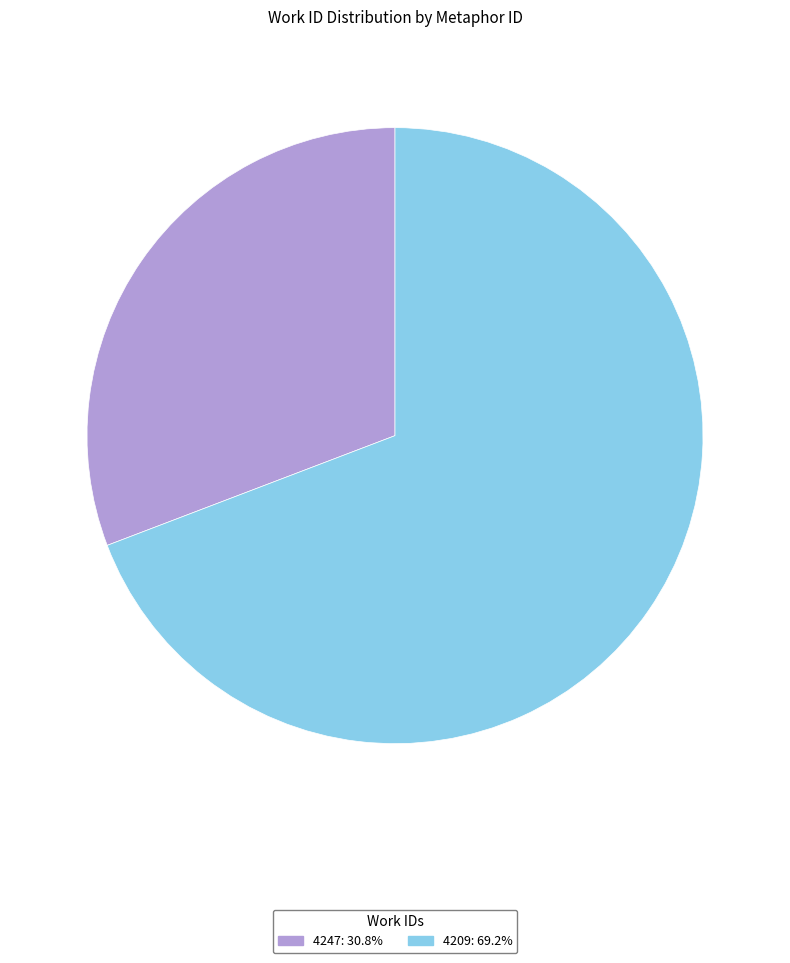

Rank the categories by value from lowest to highest.

4247, 4209